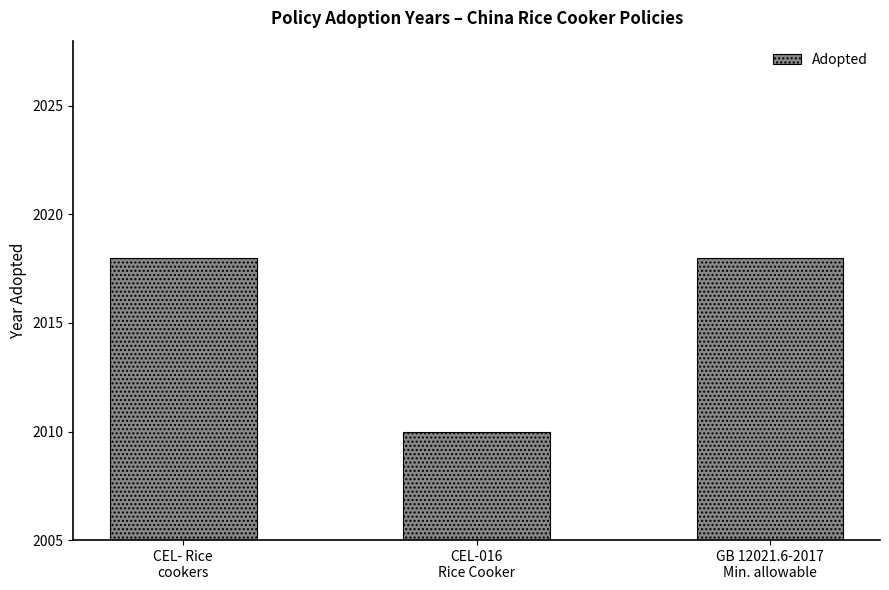

Approximately how many times larger is the value at CEL-016
Rice Cooker compared to CEL- Rice
cookers?

1.0